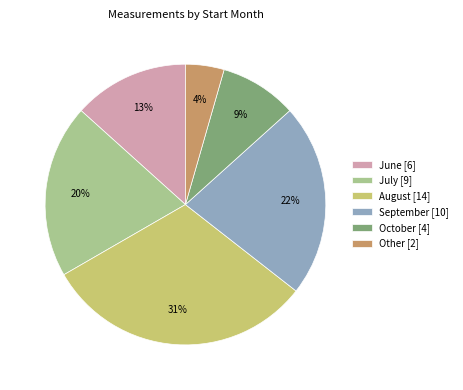

Combined, do August [14] and October [4] account for over 50%?

No